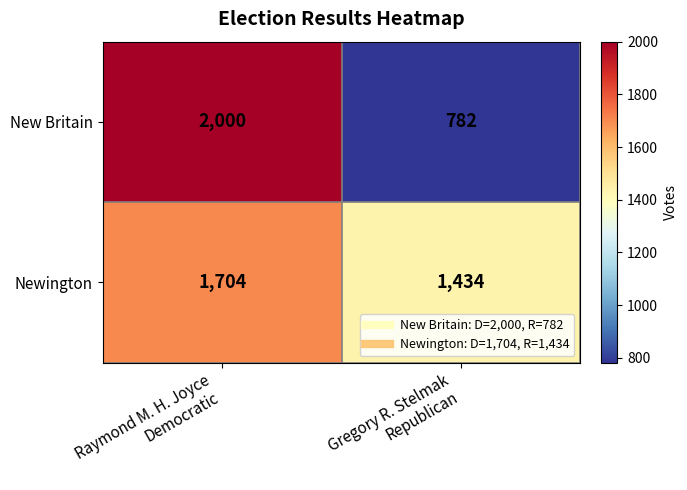

What is the greatest value displayed?

2000